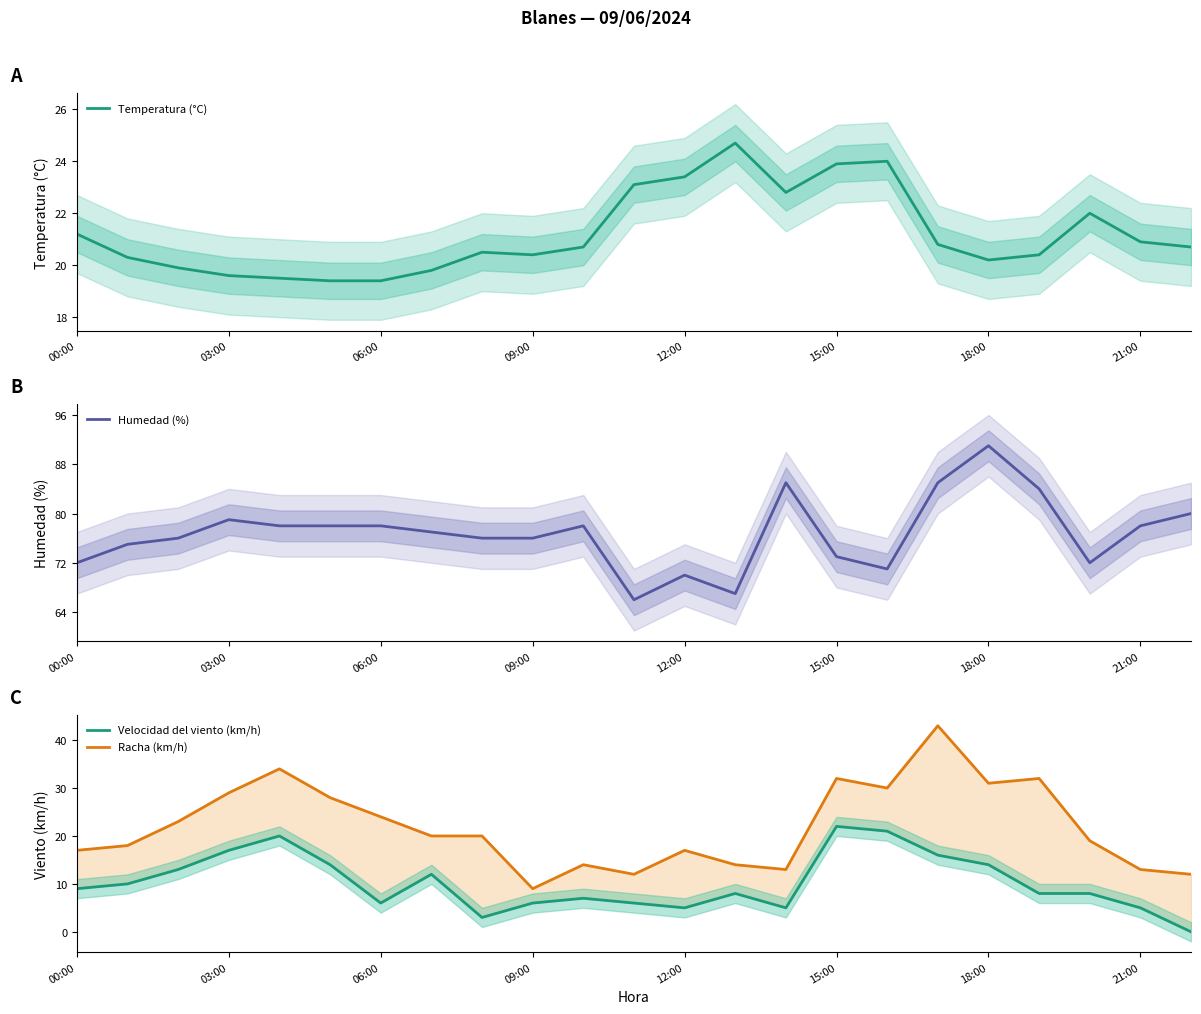

At 22, list the series in order from largest to smallest.

Humedad (%), Temperatura (°C), Racha (km/h), Velocidad del viento (km/h)